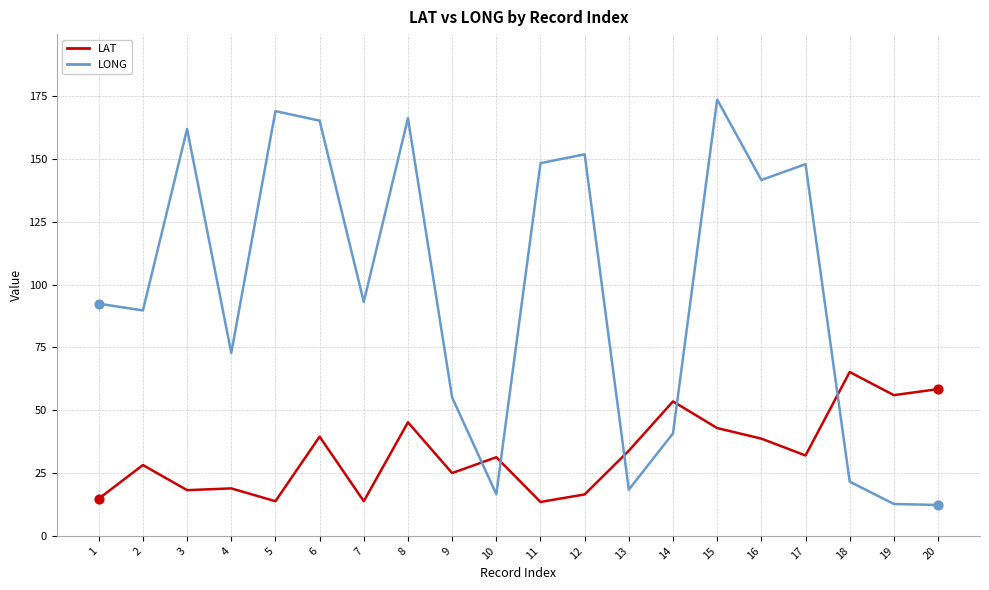

What are all the series names shown in the legend?

LAT, LONG